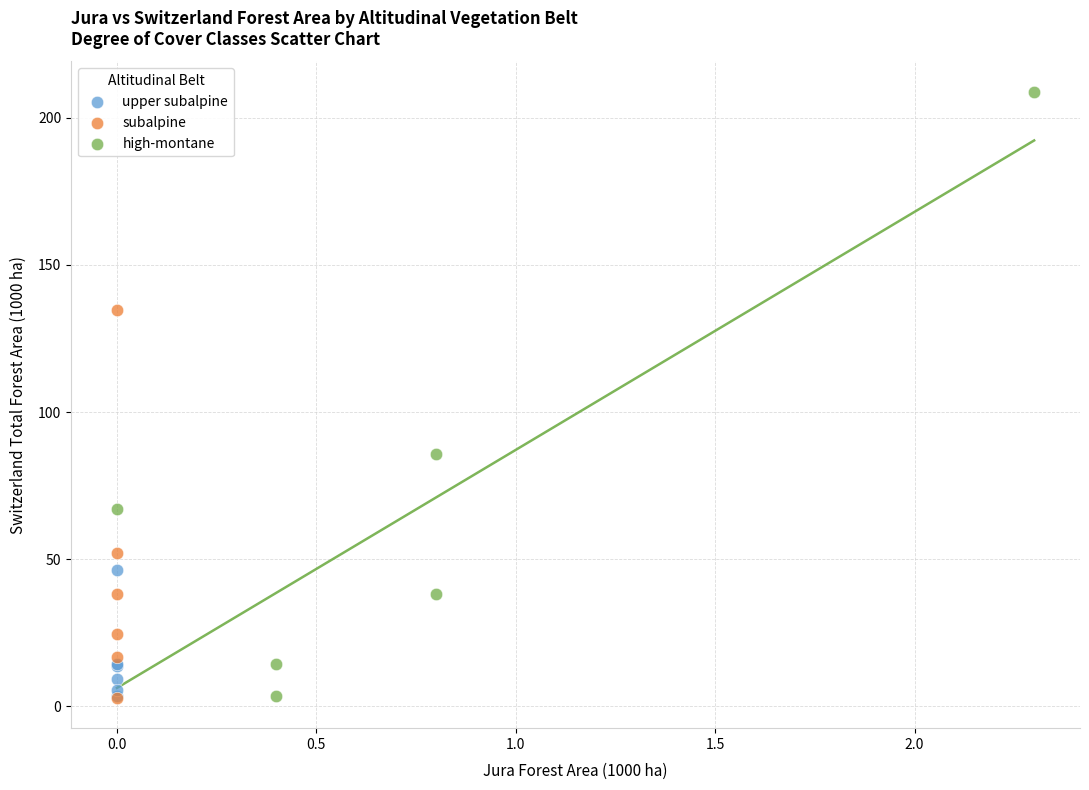

Which series has the widest spread of Y values?

high-montane